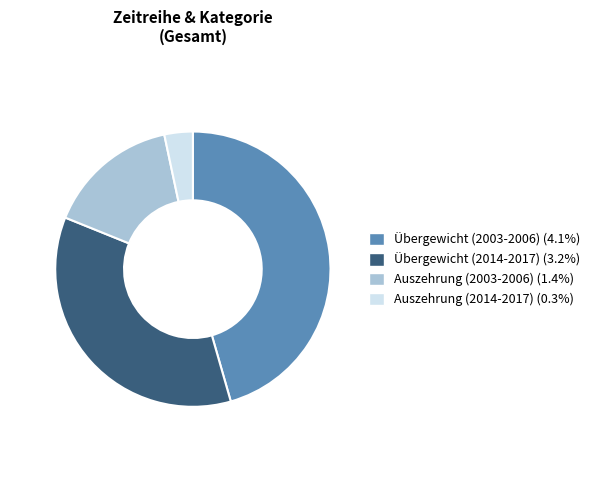

Between Übergewicht (2003-2006) and Übergewicht (2014-2017), which is larger?

Übergewicht (2003-2006)